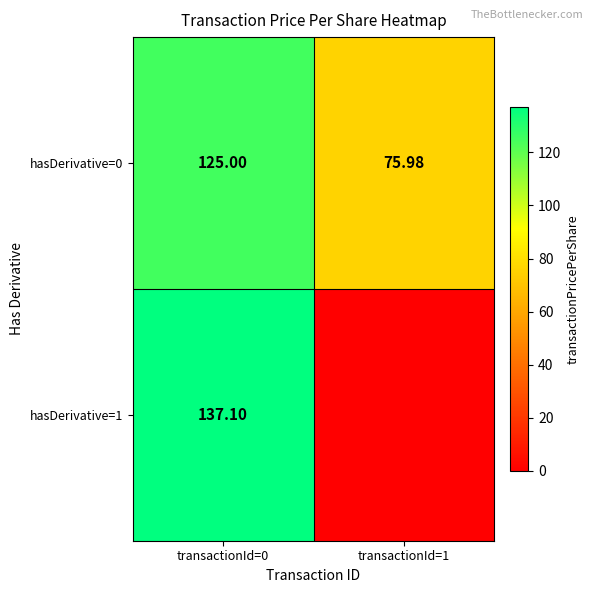

Is the value of hasDerivative=0 at transactionId=1 greater than the value of hasDerivative=1 at transactionId=0?

No